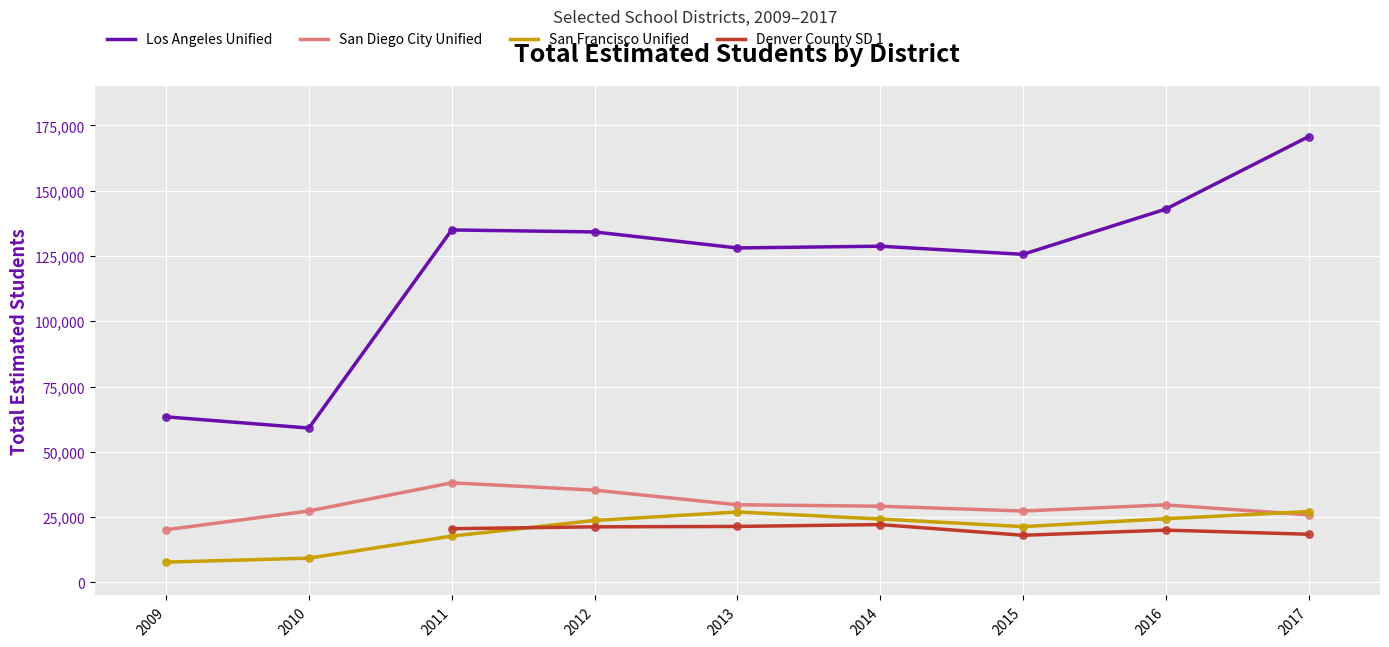

What are all the series names shown in the legend?

Los Angeles Unified, San Diego City Unified, San Francisco Unified, Denver County SD 1